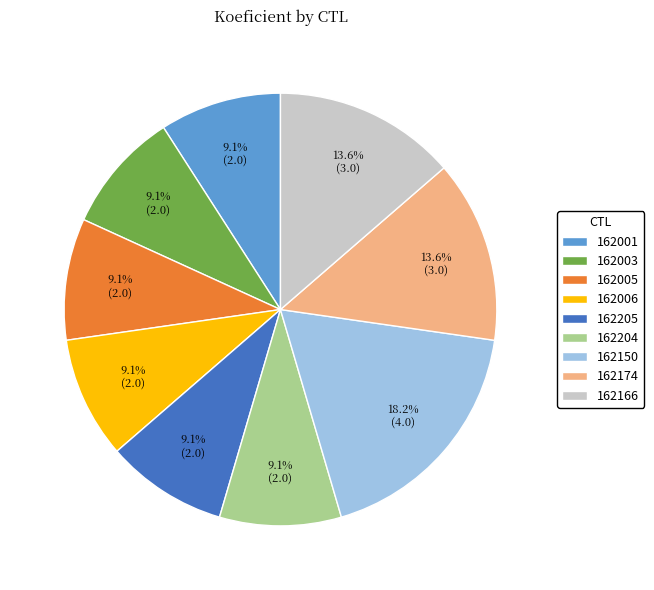

What is the largest slice in the pie chart?

162150